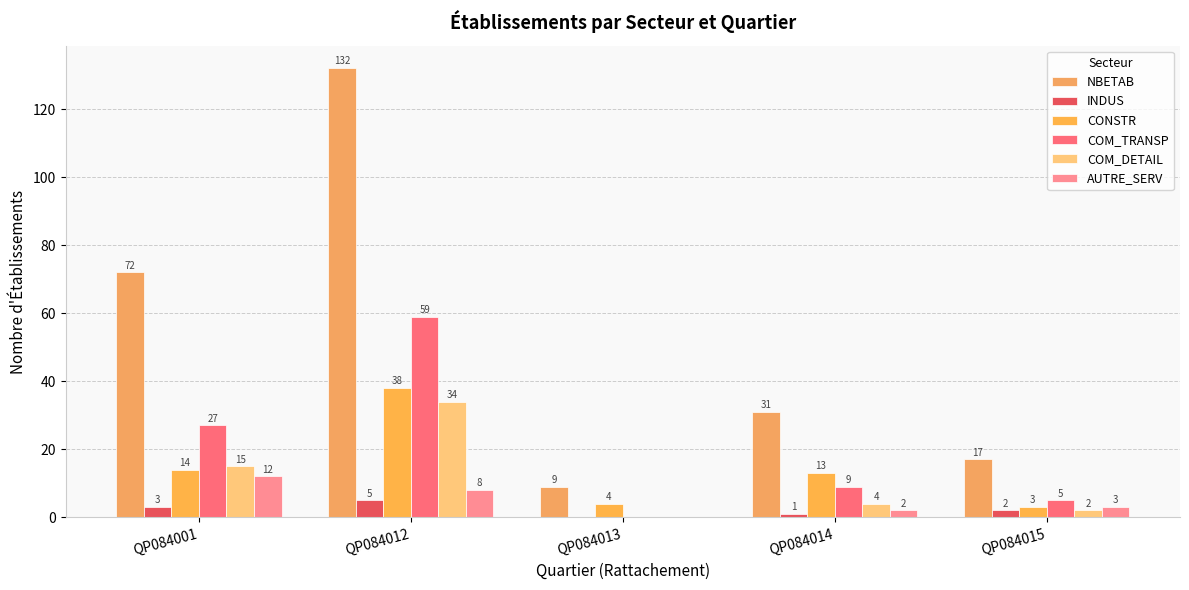

Reading left to right, extract all data points from this chart.

NBETAB: 72	132	9	31	17
INDUS: 3	5	0	1	2
CONSTR: 14	38	4	13	3
COM_TRANSP: 27	59	0	9	5
COM_DETAIL: 15	34	0	4	2
AUTRE_SERV: 12	8	0	2	3